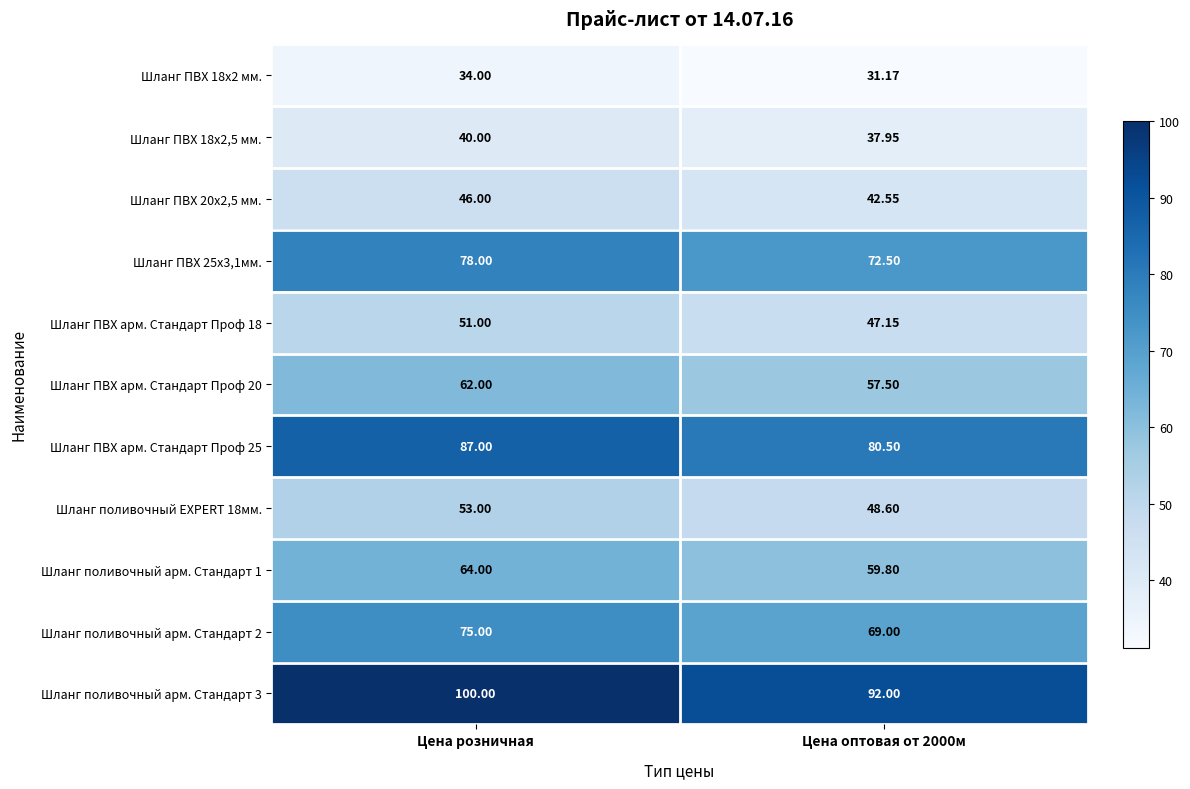

At which category is the sum across all series the highest?

Цена розничная